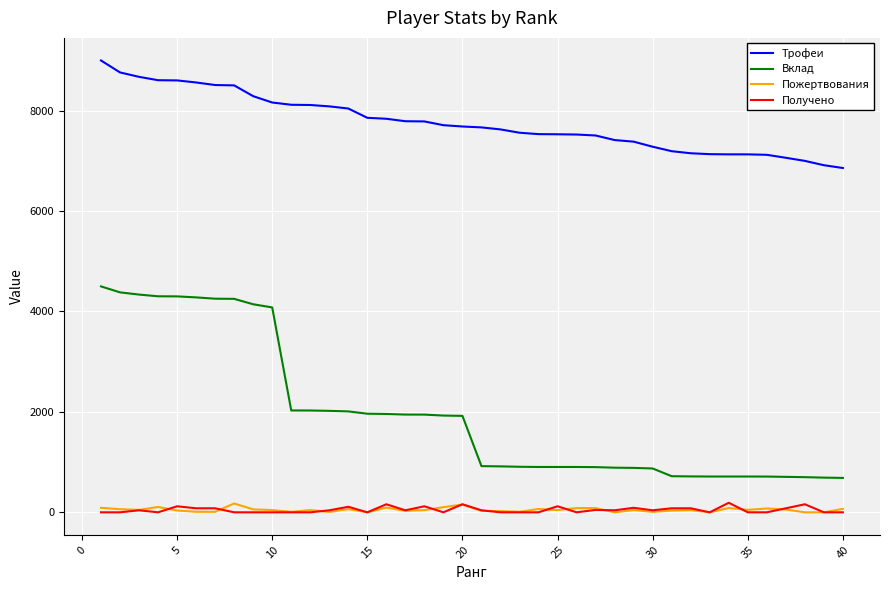

Which series has the largest total across all categories?

Трофеи